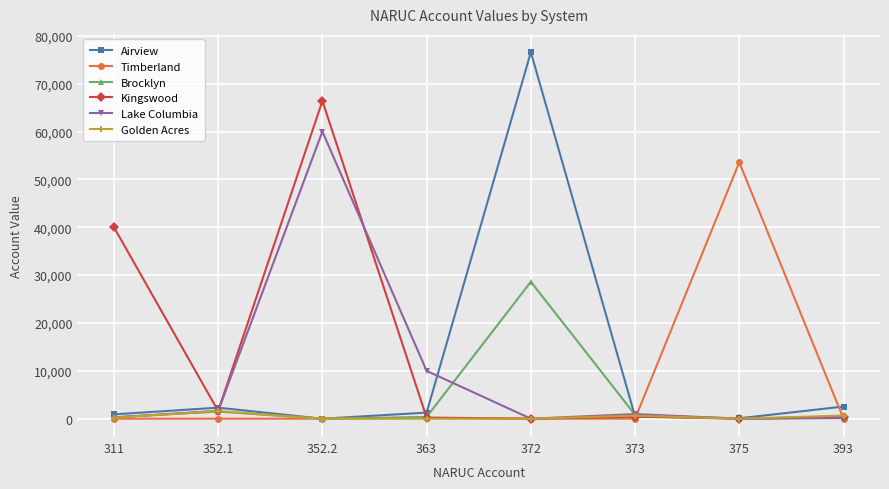

What is the difference between the second highest and minimum values in the Kingswood series?

40005.4